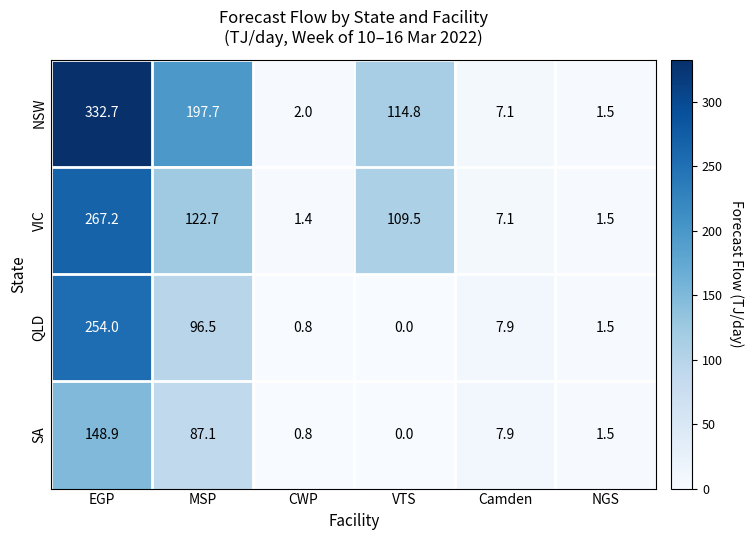

Reading left to right, extract all data points from this chart.

NSW: EGP=332.7	MSP=197.7	CWP=2.0	VTS=114.8	Camden=7.1	NGS=1.5
VIC: EGP=267.2	MSP=122.7	CWP=1.4	VTS=109.5	Camden=7.1	NGS=1.5
QLD: EGP=254.0	MSP=96.5	CWP=0.8	VTS=0.0	Camden=7.9	NGS=1.5
SA: EGP=148.9	MSP=87.1	CWP=0.8	VTS=0.0	Camden=7.9	NGS=1.5